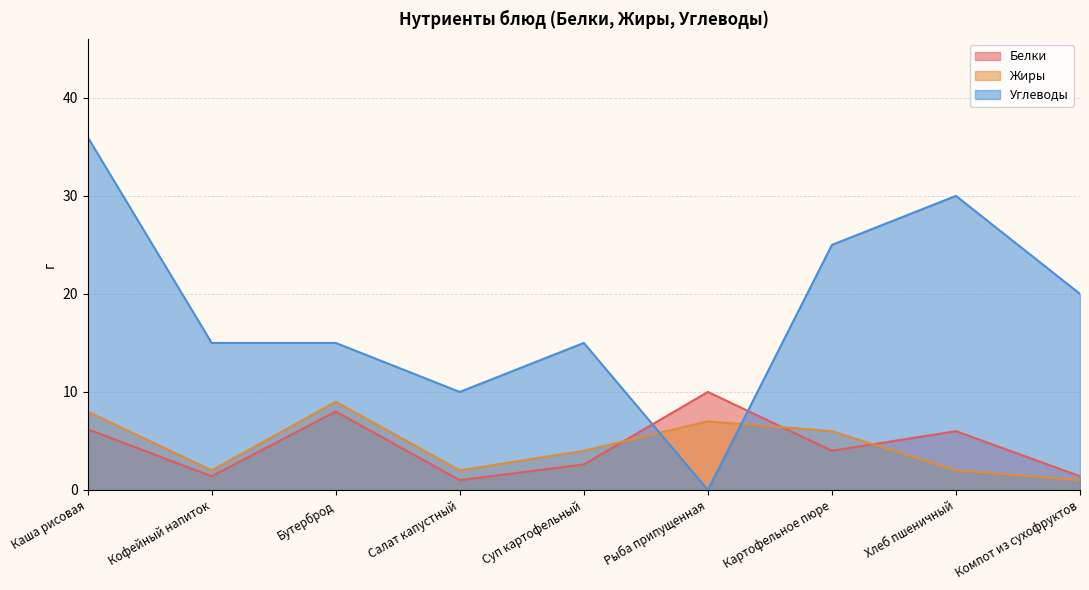

What is the difference between the highest and lowest values at Бутерброд?

7.0